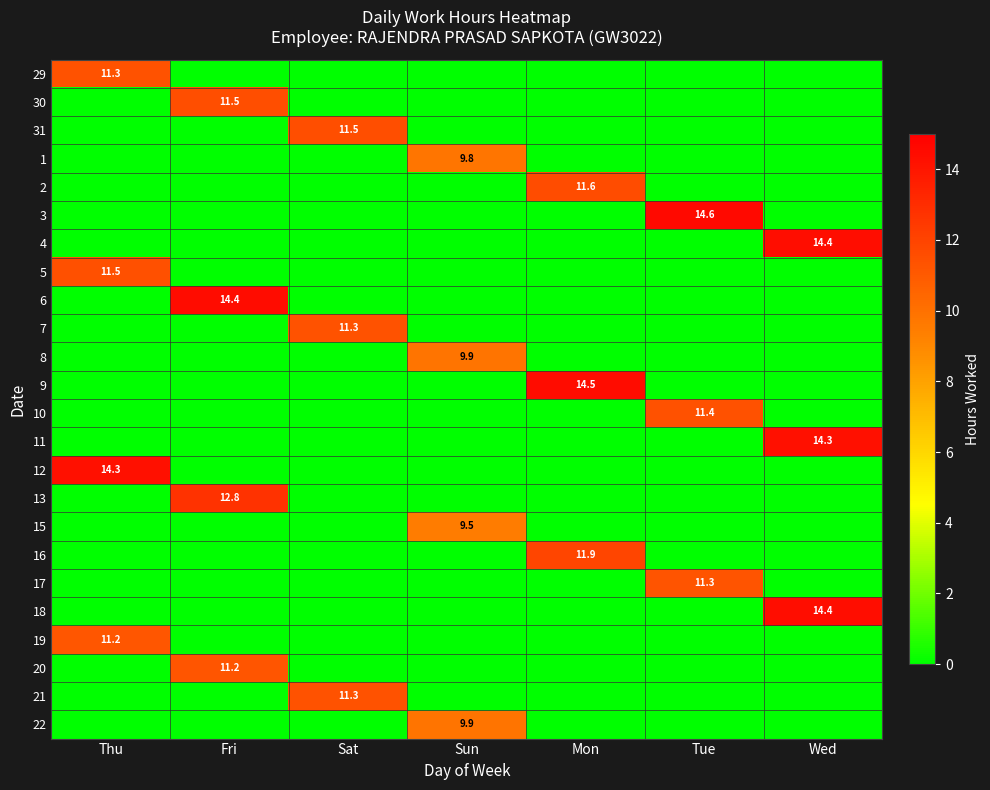

The value of 30 at Fri is 11.5. True or false?

True